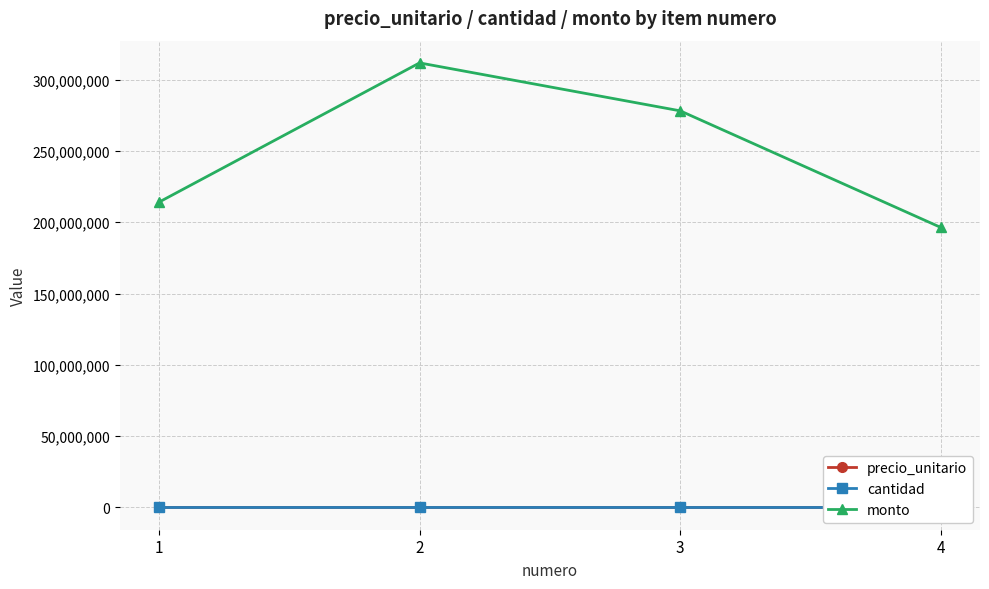

How many data points in monto are less than 278037000?

2